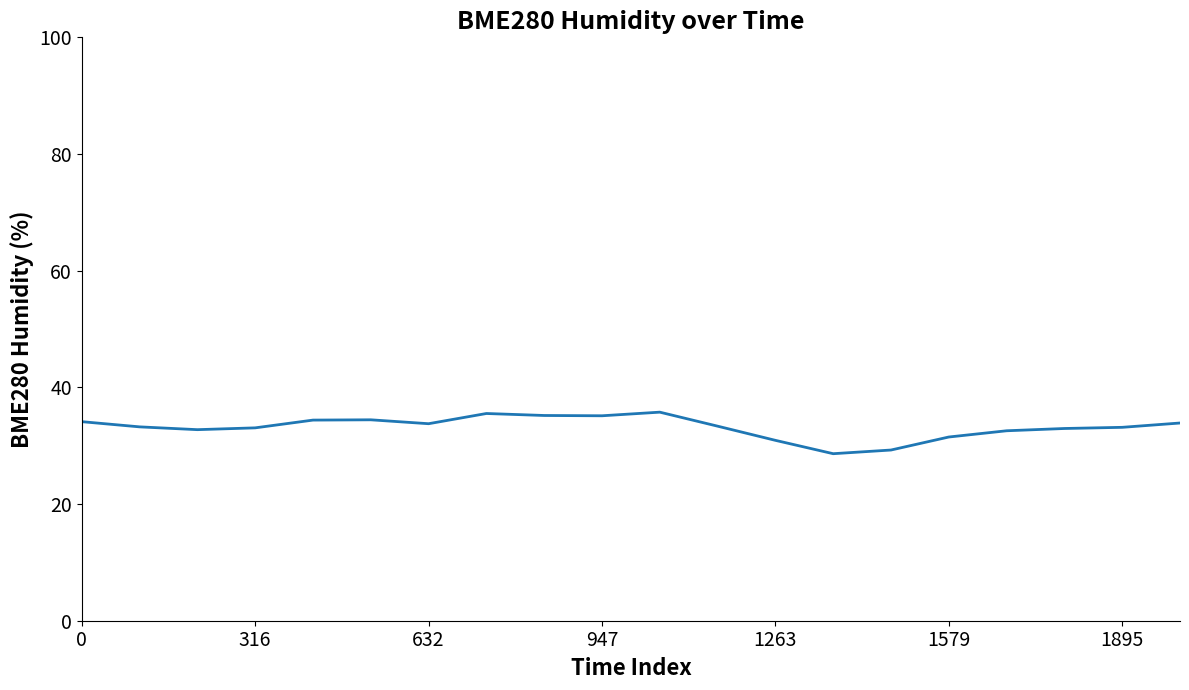

What is the maximum value shown in the chart?

35.8